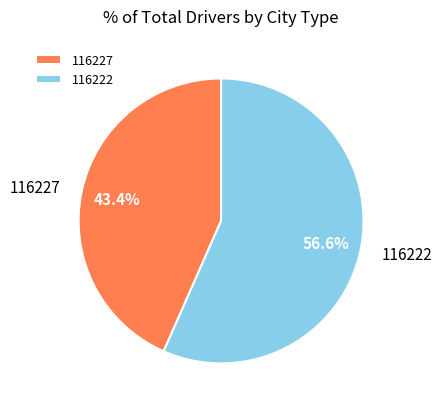

Which slice is the largest?

116222